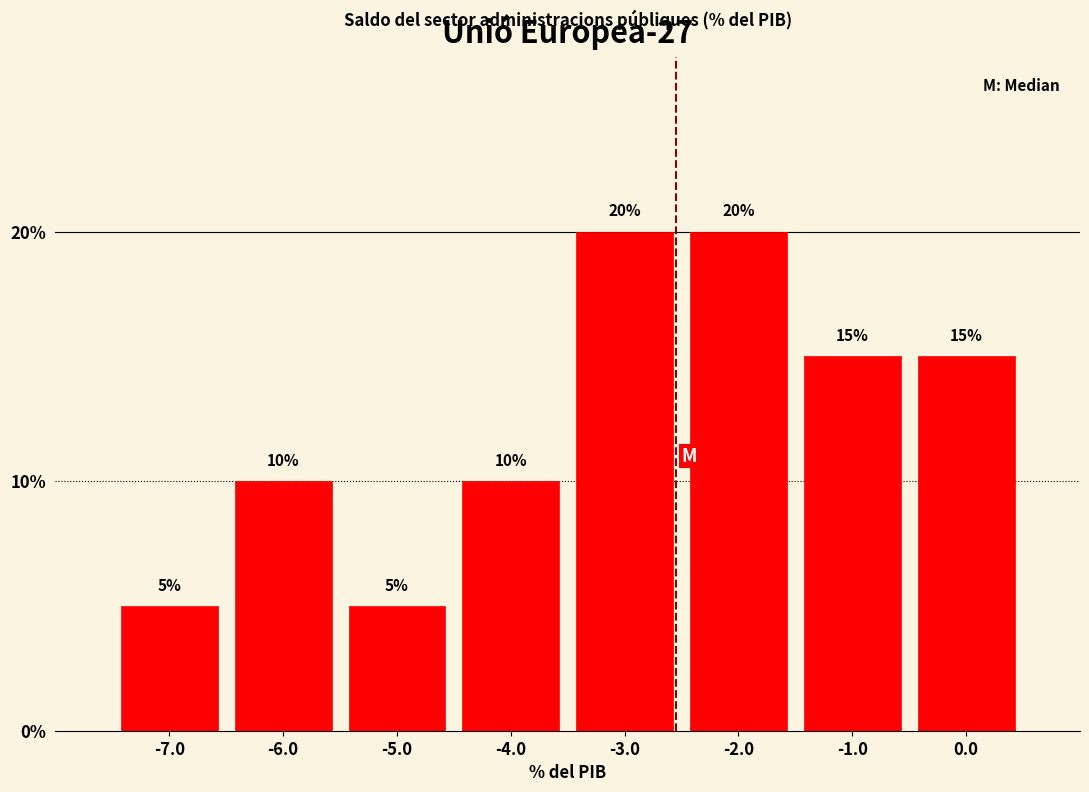

Reading left to right, list every bar in this chart as the range it spans on the x-axis followed by its height.

-7.5 to -6.5: 5
-6.5 to -5.5: 10
-5.5 to -4.5: 5
-4.5 to -3.5: 10
-3.5 to -2.5: 20
-2.5 to -1.5: 20
-1.5 to -0.5: 15
-0.5 to 0.5: 15